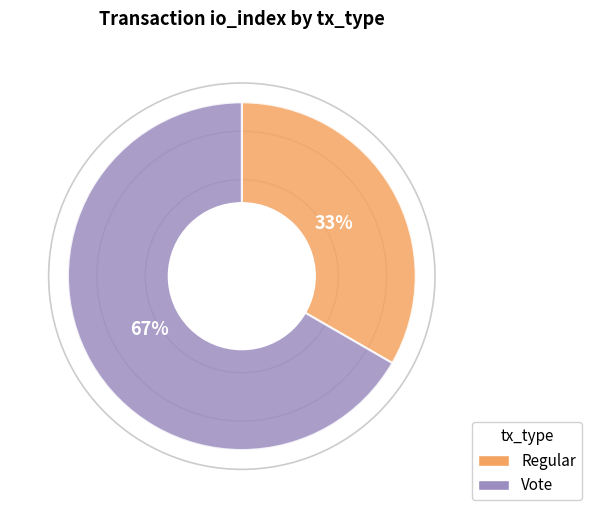

To the nearest percent, what is the combined percentage of Regular and Vote?

100%